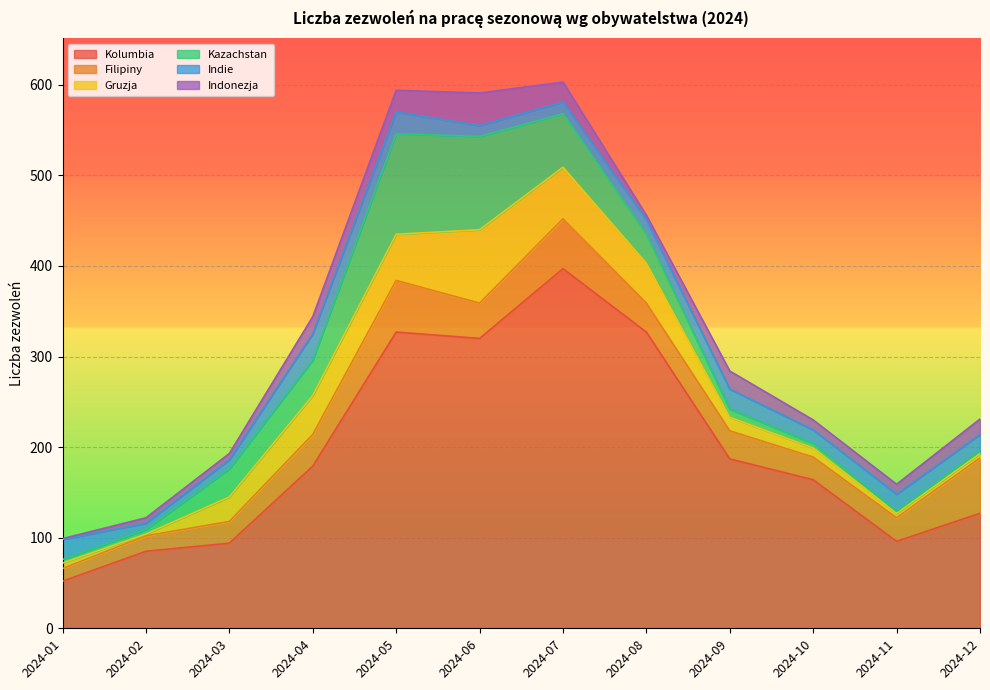

At 2024-11, list the series in order from smallest to largest.

Kazachstan, Gruzja, Indonezja, Indie, Filipiny, Kolumbia